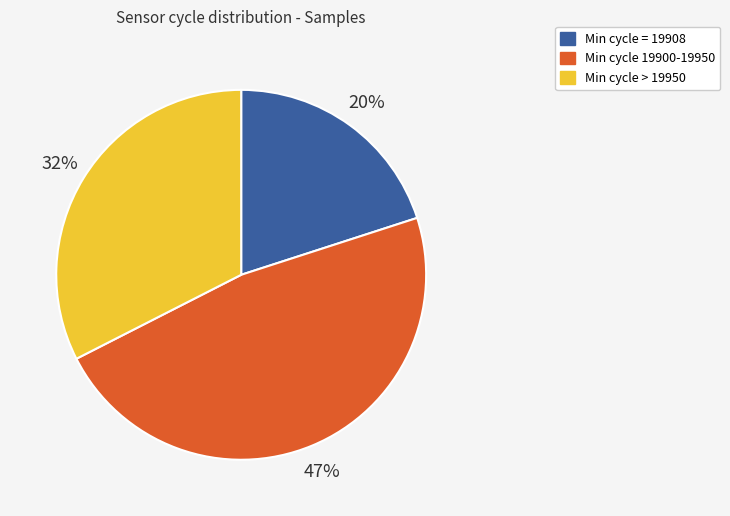

To the nearest percent, what percentage of the pie is Min cycle 19900-19950?

47%